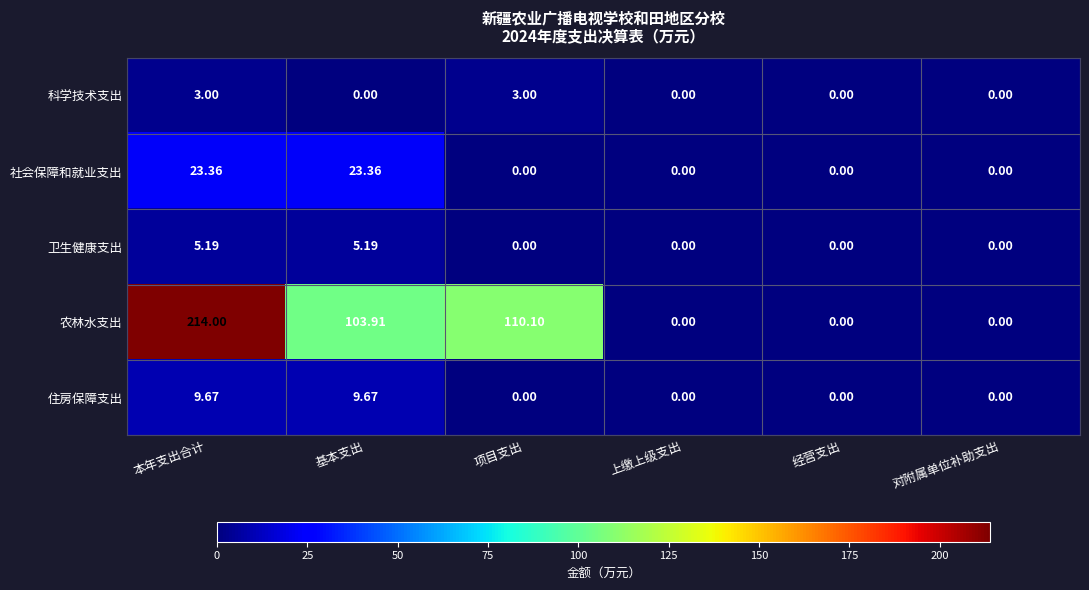

At which category is the sum across all series the highest?

本年支出合计